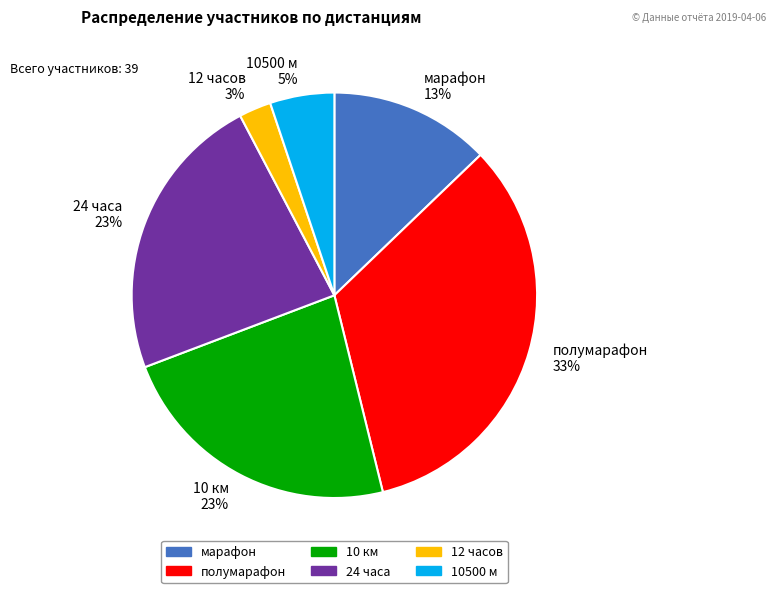

Between полумарафон and 10 км, which is larger?

полумарафон